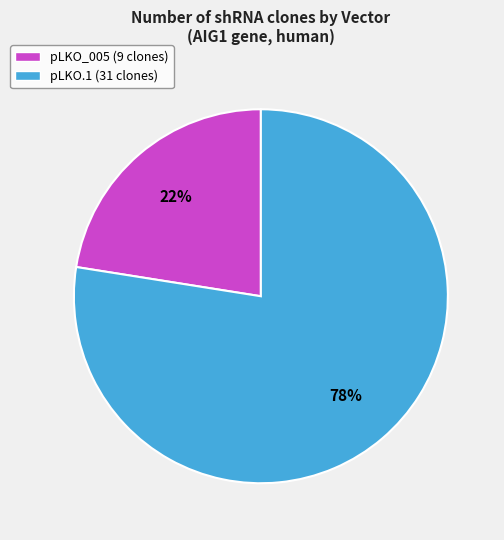

True or false: pLKO_005 (9 clones) accounts for 22% of the total.

True